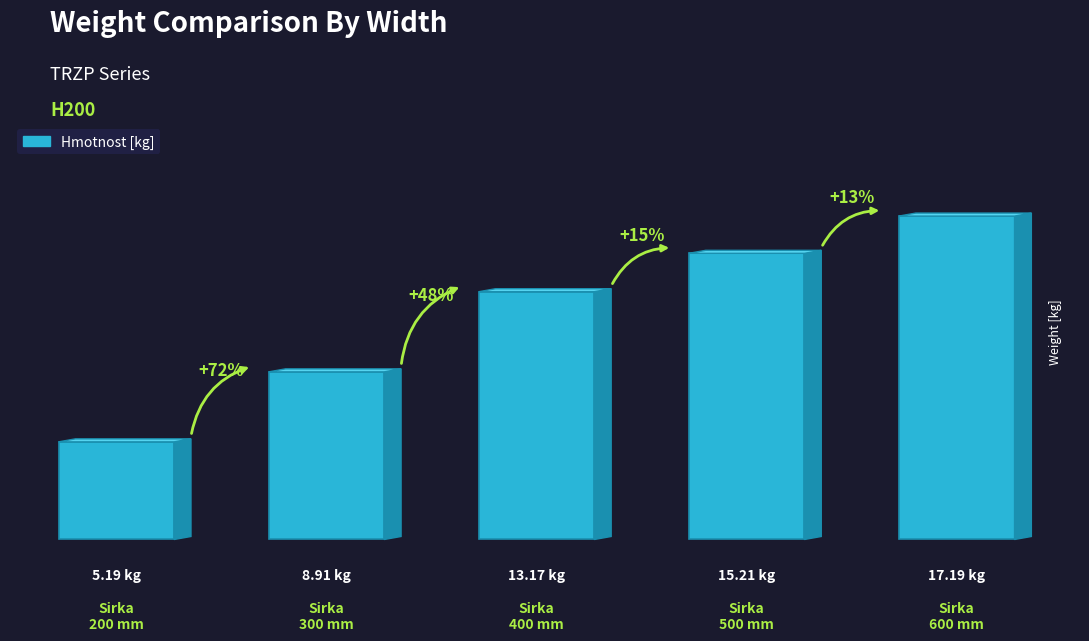

What is the greatest value displayed?

17.2